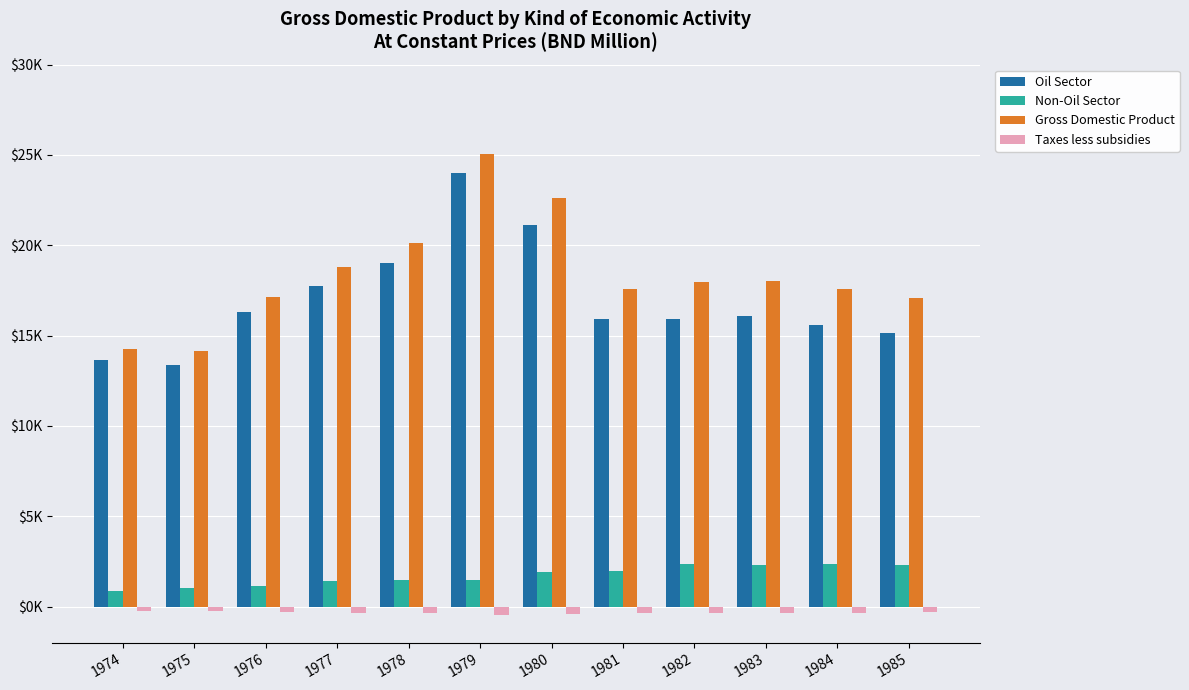

Are the bars grouped side by side (vs. stacked)?

Yes